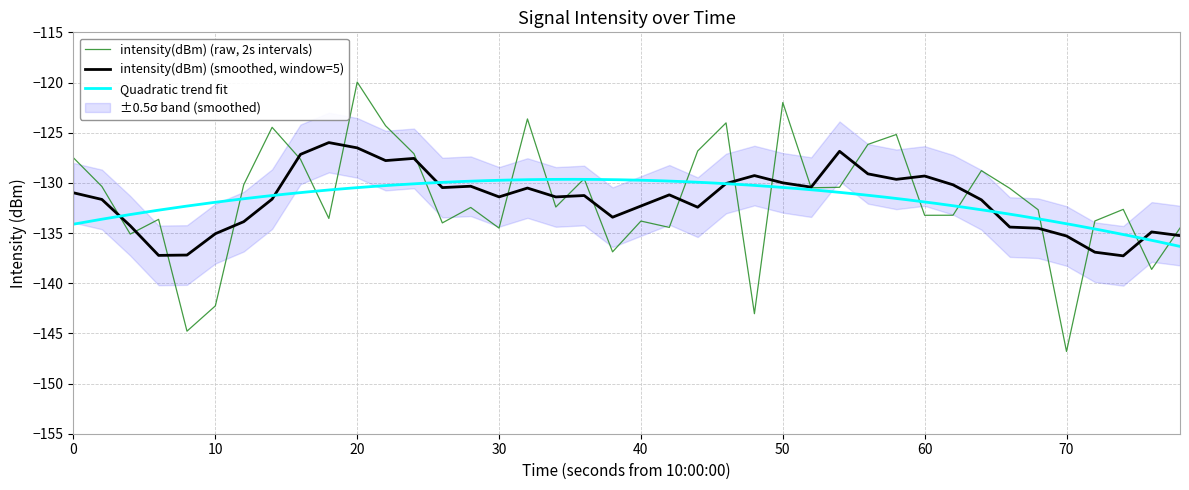

True or false: intensity(dBm) (raw, 2s intervals) has a value of -84.3 at 0.

False